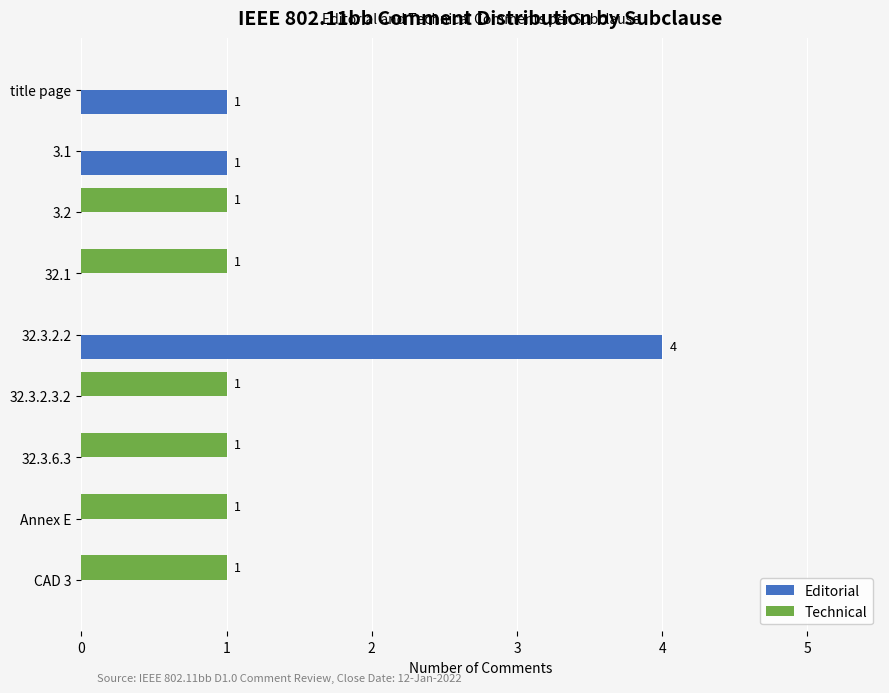

Which label corresponds to the largest value in the chart?

32.3.2.2